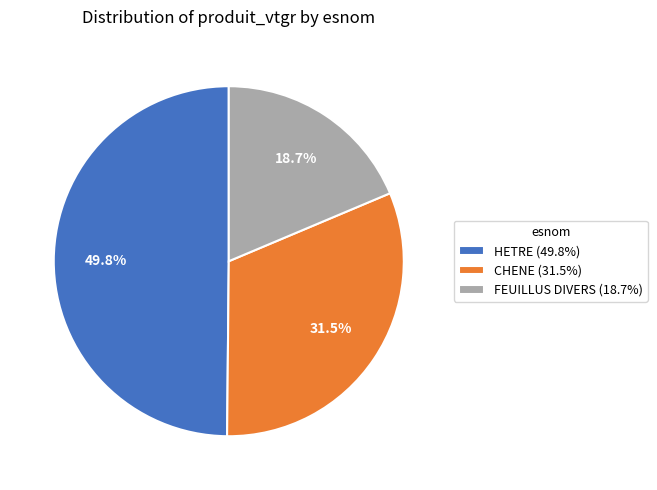

To the nearest percent, what is the average slice percentage?

33%